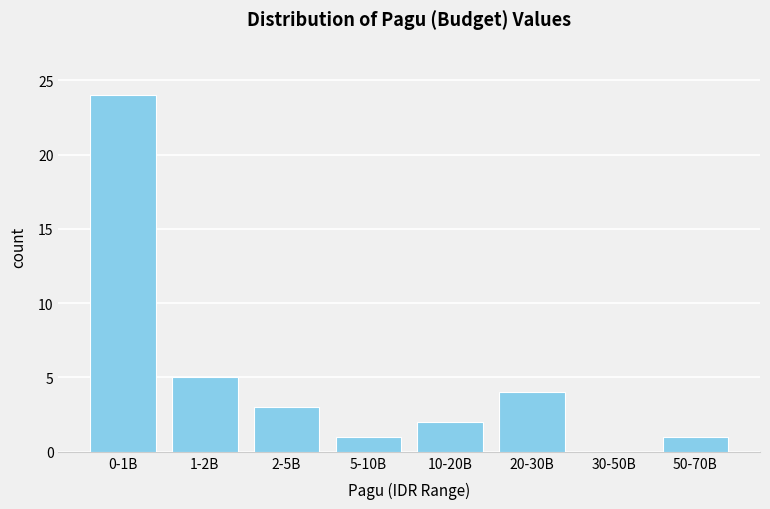

Reading right to left, what are all the values shown in this chart?

50-70B=1	30-50B=0	20-30B=4	10-20B=2	5-10B=1	2-5B=3	1-2B=5	0-1B=24